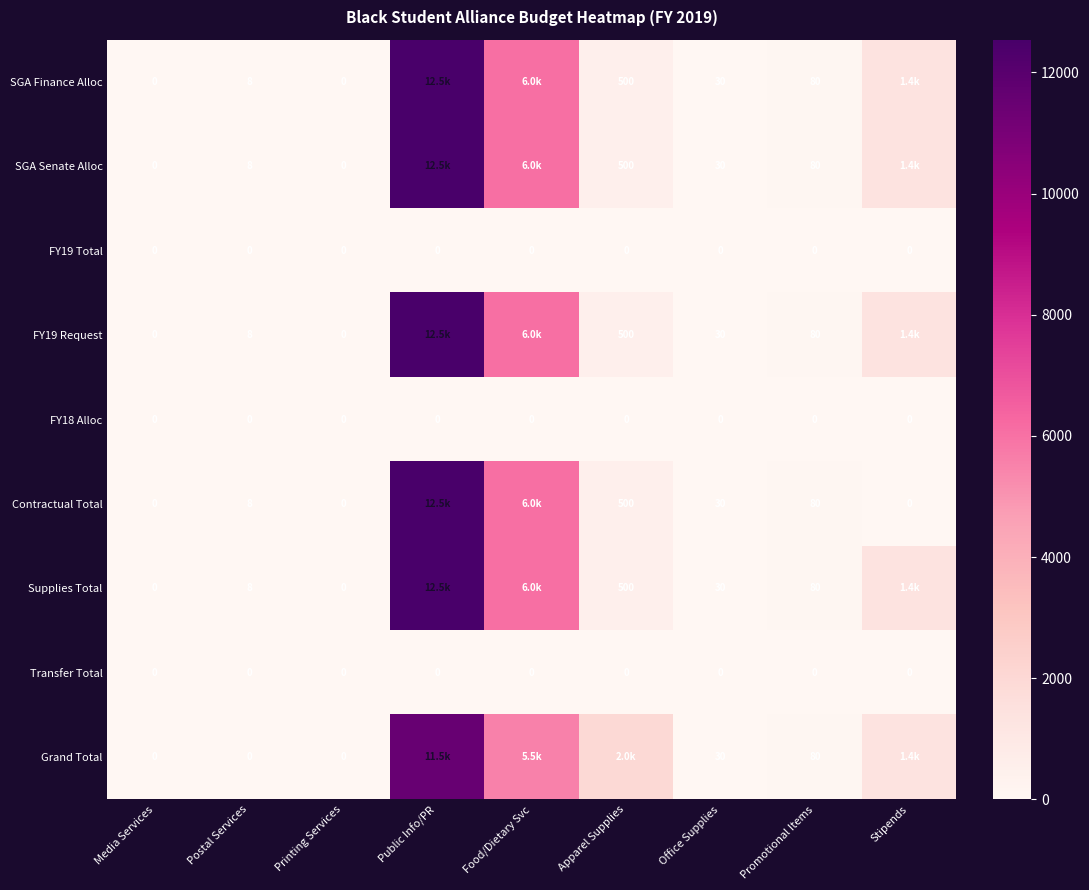

What is the difference between the highest and lowest values at Office Supplies?

30